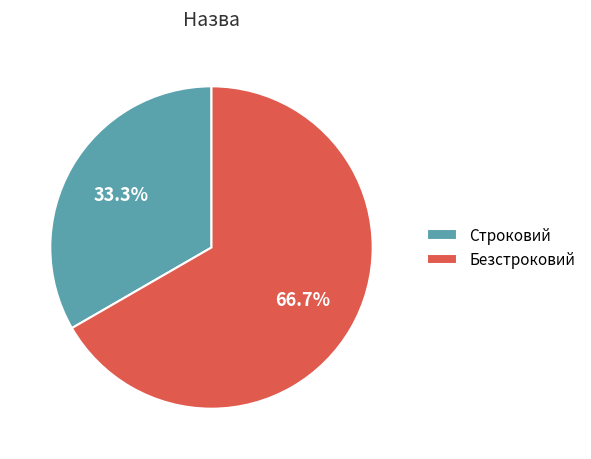

Is Безстроковий the majority of the pie?

Yes